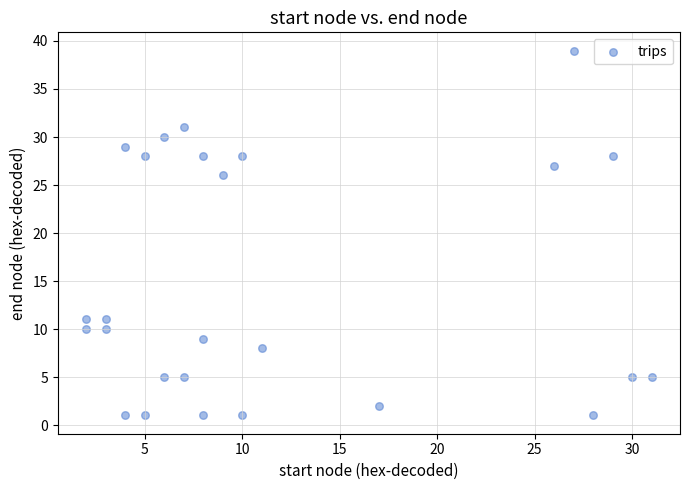

What Y value in the scatter plot is closest to 20?

26